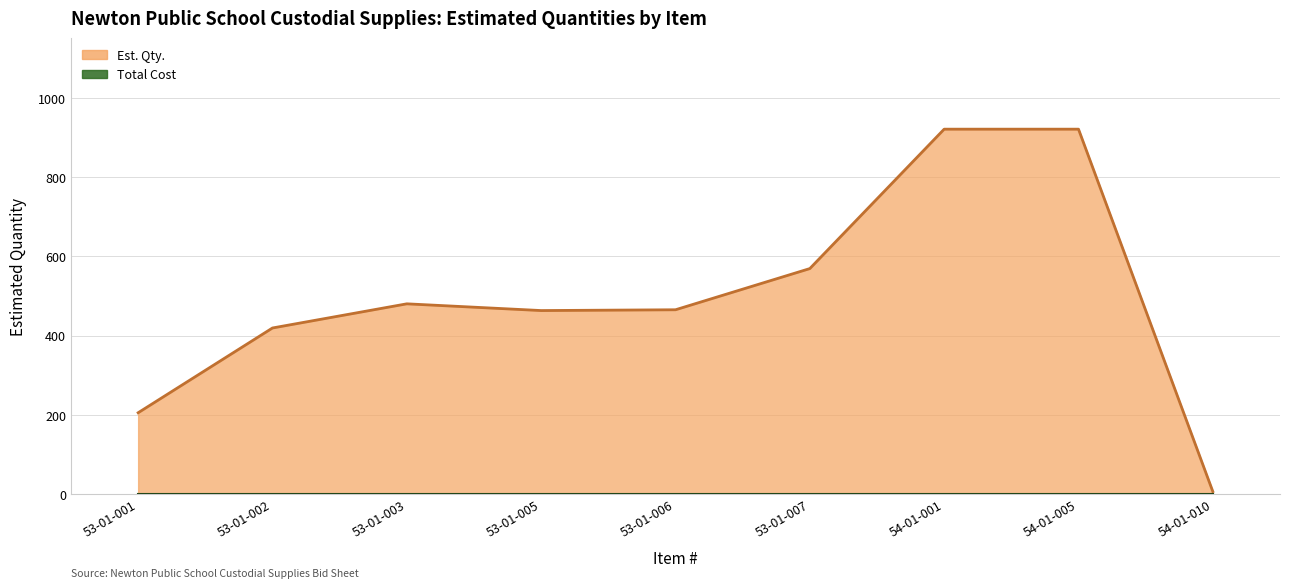

List the labels in order of Est. Qty. (line) value, largest first.

54-01-001, 54-01-005, 53-01-007, 53-01-003, 53-01-006, 53-01-005, 53-01-002, 53-01-001, 54-01-010